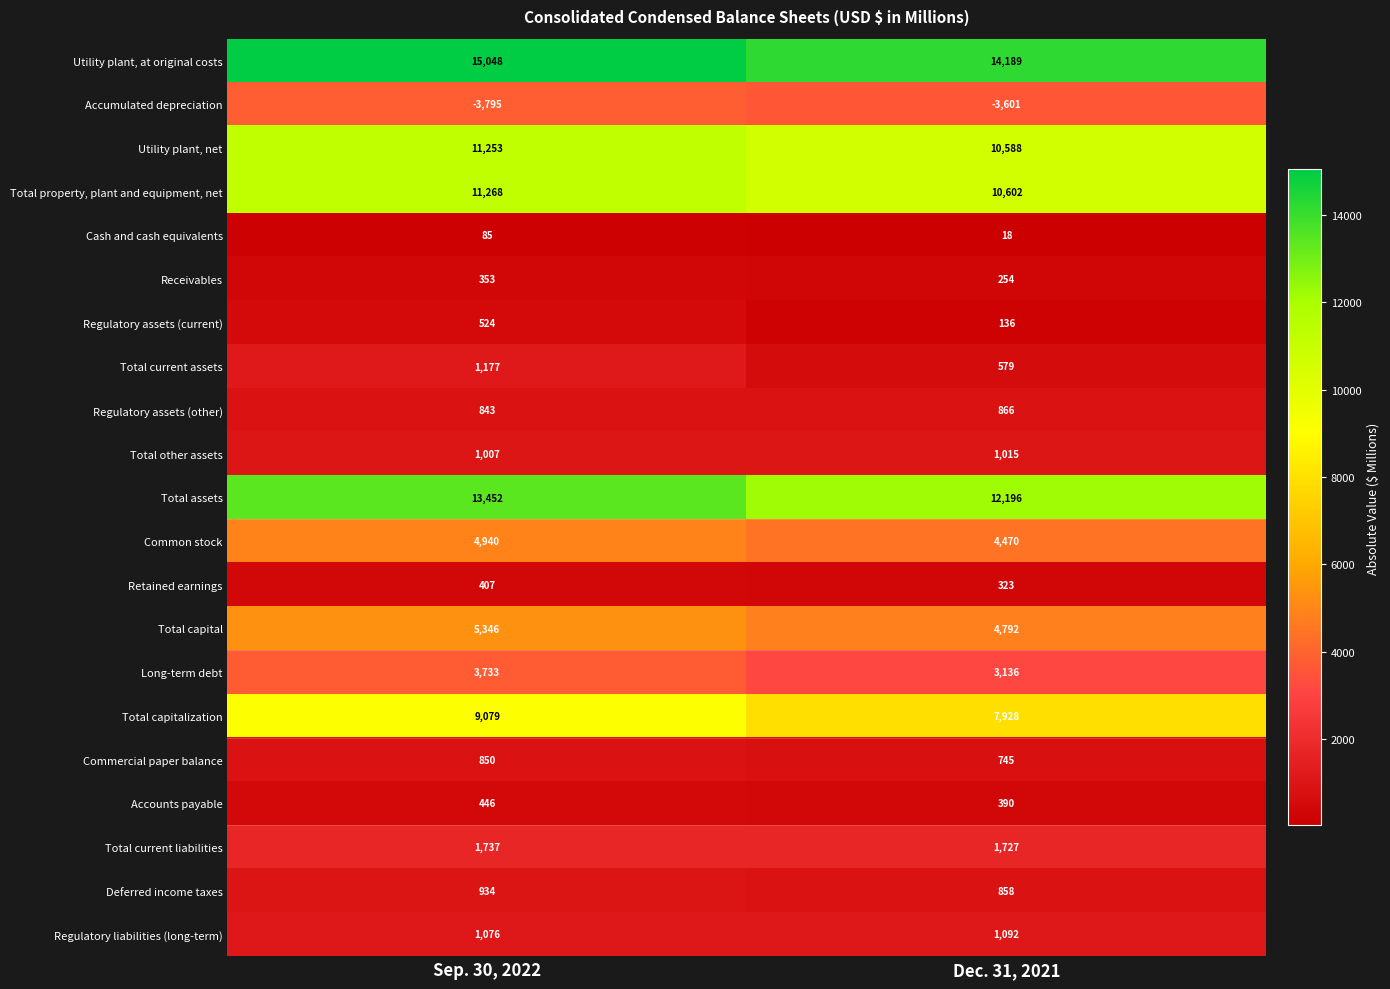

The Regulatory liabilities (long-term) series shows 1668 at Sep. 30, 2022. True or false?

False